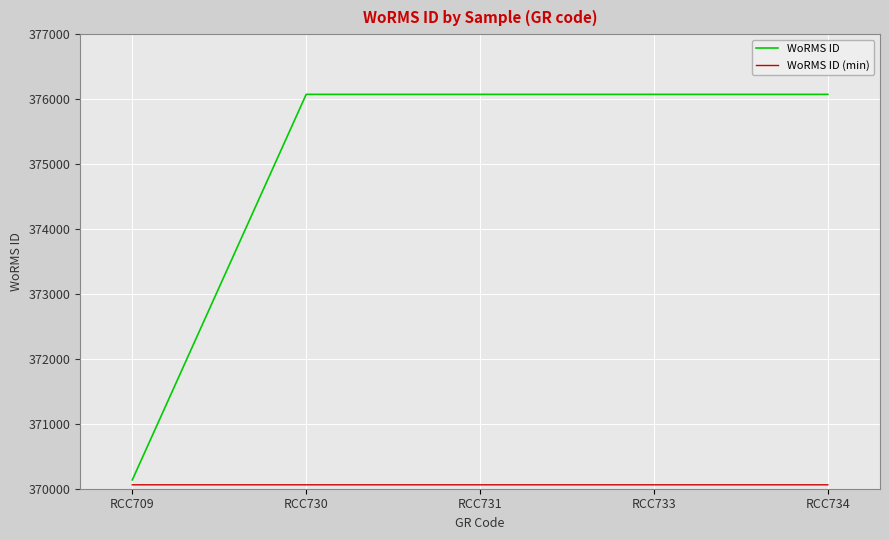

What is the maximum value shown in the chart?

376073.0